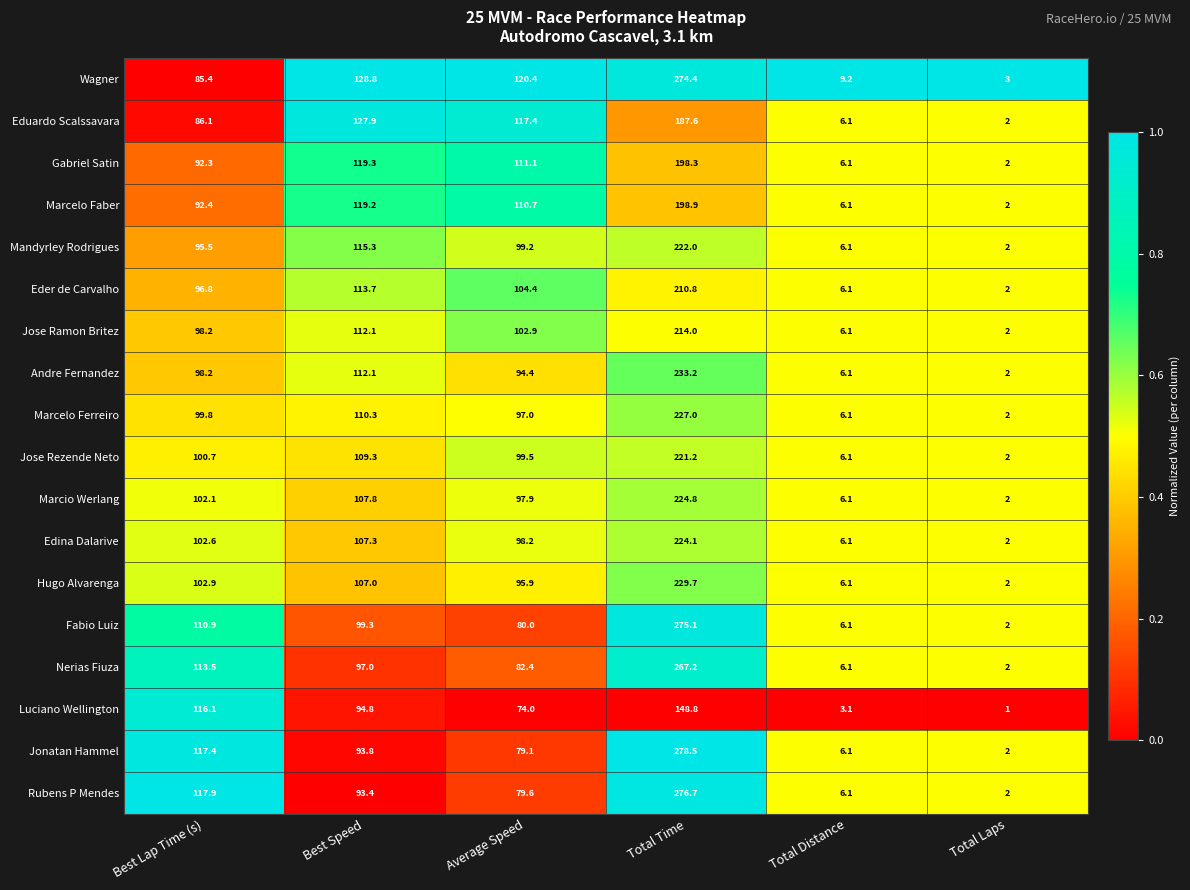

The Eder de Carvalho series shows 96.8 at Best Lap Time (s). True or false?

True